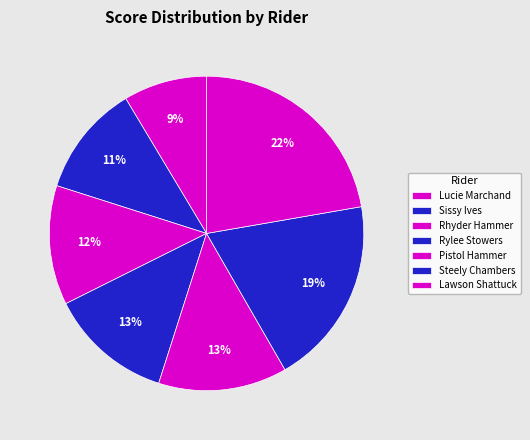

How many segments does this pie chart have?

7